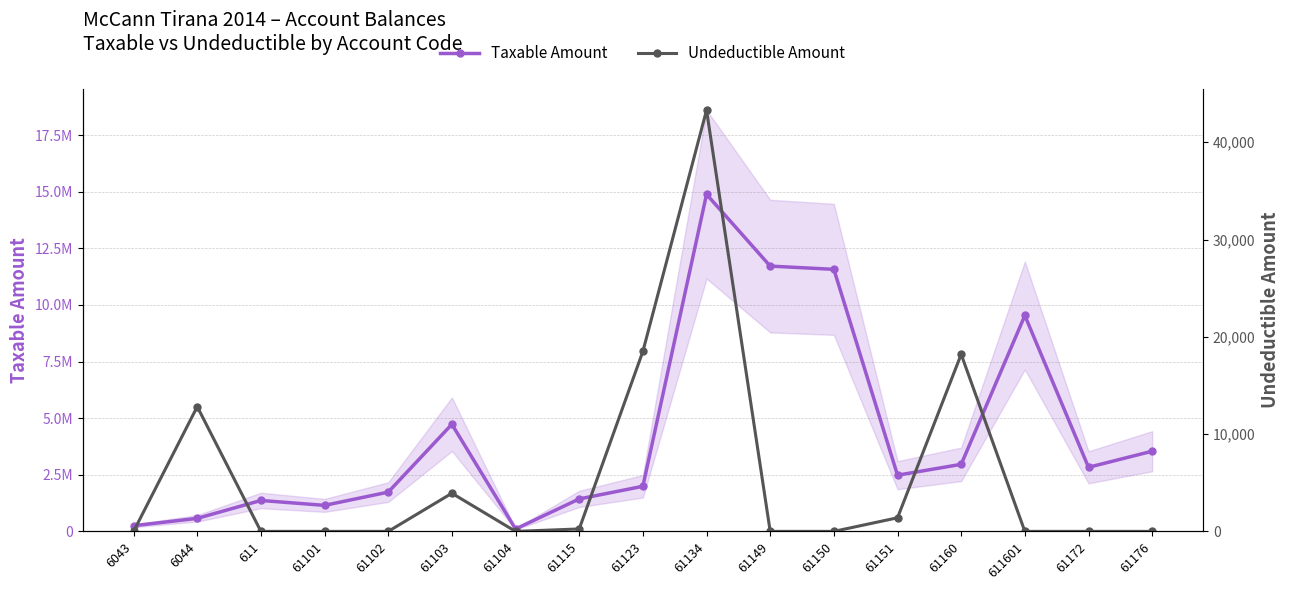

Reading right to left, what are all the values shown in this chart?

Taxable Amount: 61176=3541660.7	61172=2830643.3	611601=9536057.6	61160=2961857.7	61151=2482098.3	61150=11574631.1	61149=11717876.6	61134=14887859.8	61123=1991862.2	61115=1433753.2	61104=105900.0	61103=4731146.9	61102=1735151.5	61101=1149043.7	611=1366068.5	6044=575296.9	6043=250227.1
Undeductible Amount: 61176=0.0	61172=0.0	611601=0.0	61160=18200.0	61151=1398.0	61150=0.0	61149=0.0	61134=43299.0	61123=18500.0	61115=250.0	61104=0.0	61103=3920.0	61102=0.0	61101=0.0	611=0.0	6044=12822.0	6043=0.0